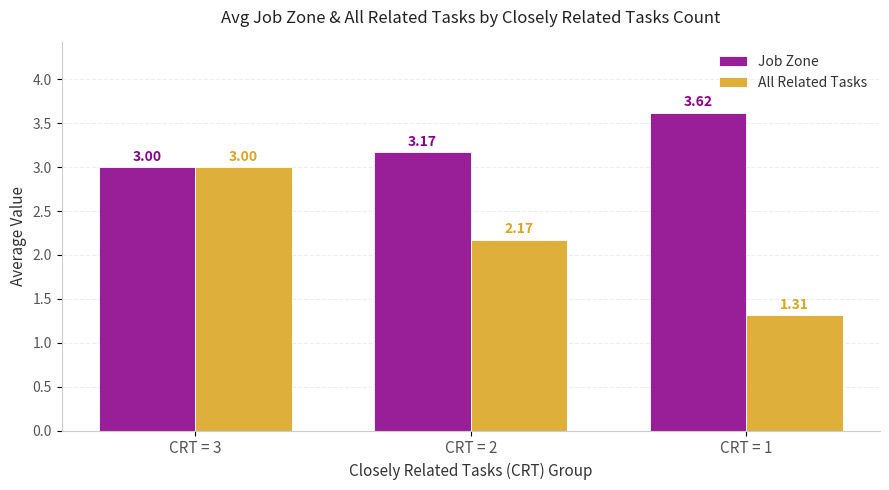

How many categories are shown in the chart?

3